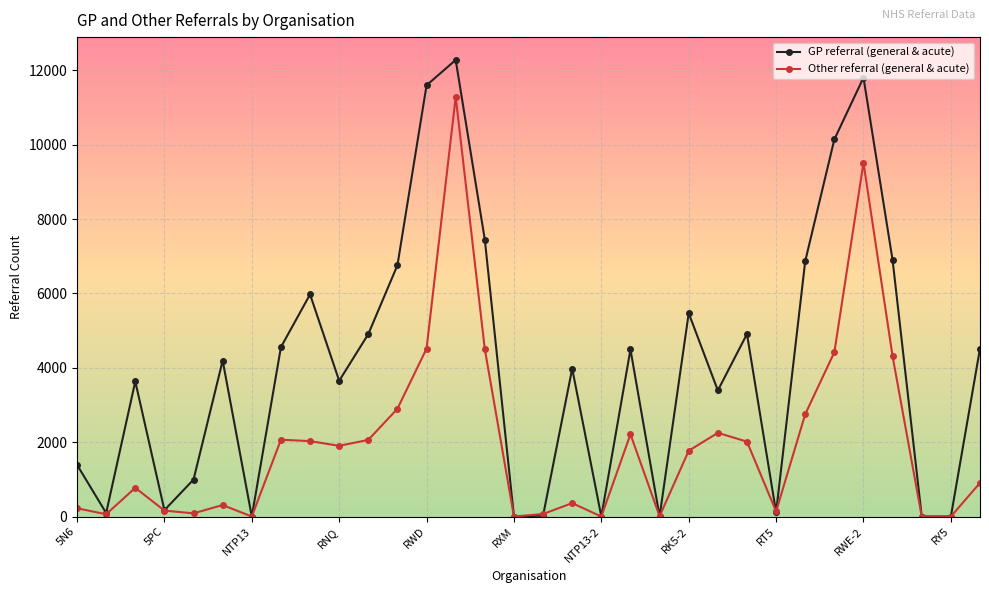

Rank the series by their maximum value, from lowest to highest.

Other referral (general & acute), GP referral (general & acute)